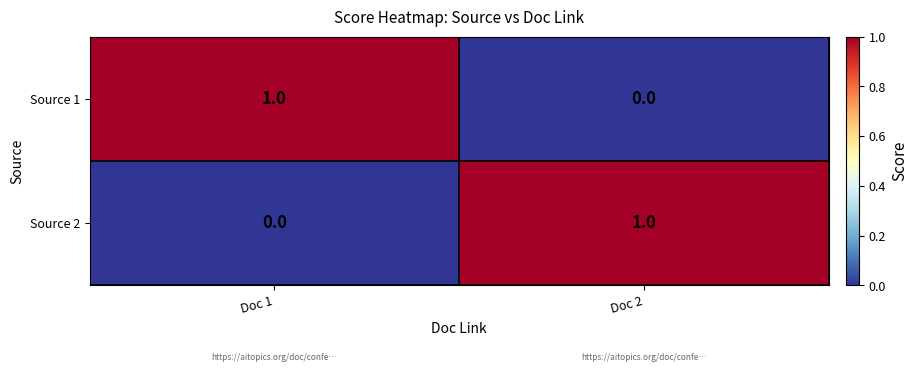

Where is Source 1 nearest to the value 0?

Doc 2